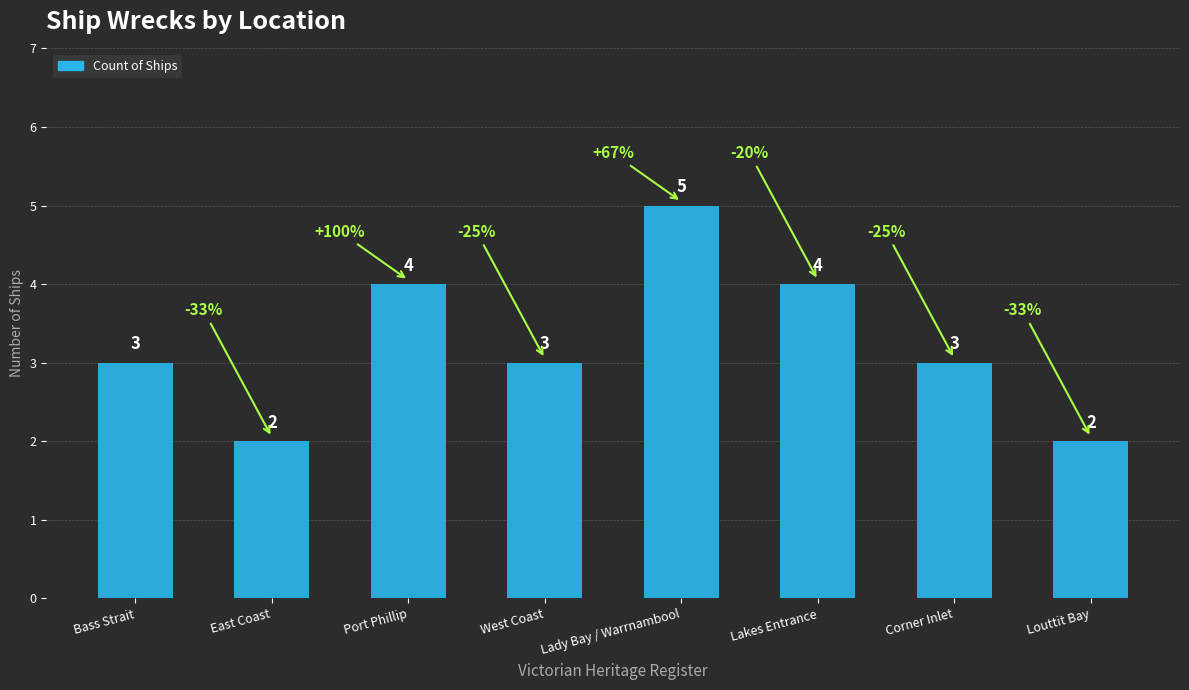

The chart shows a value of 4 at Lakes Entrance. True or false?

True